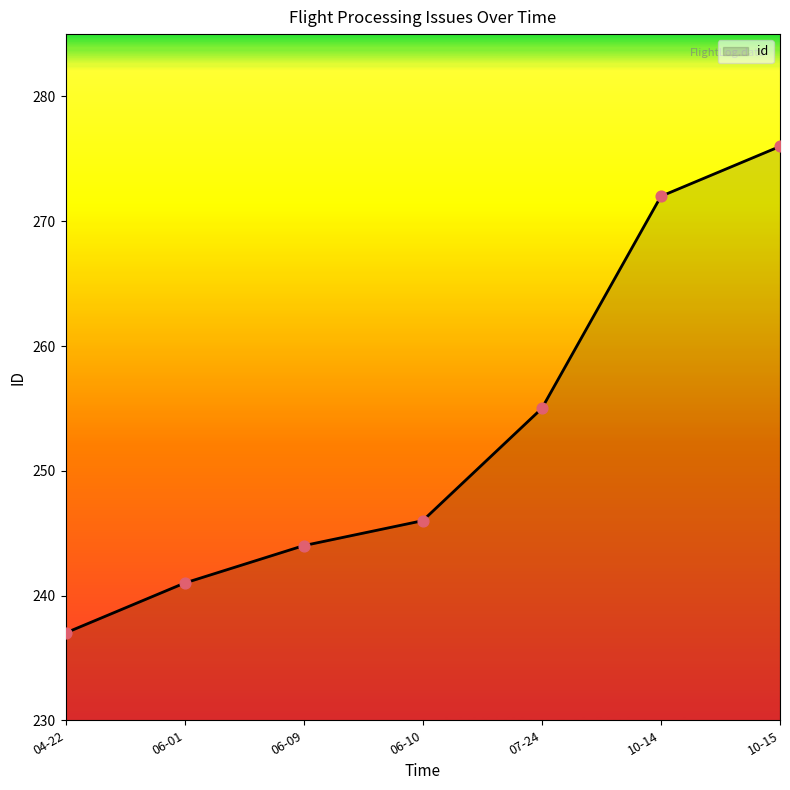

Approximately how many times larger is the value at 06-01 compared to 04-22?

1.0